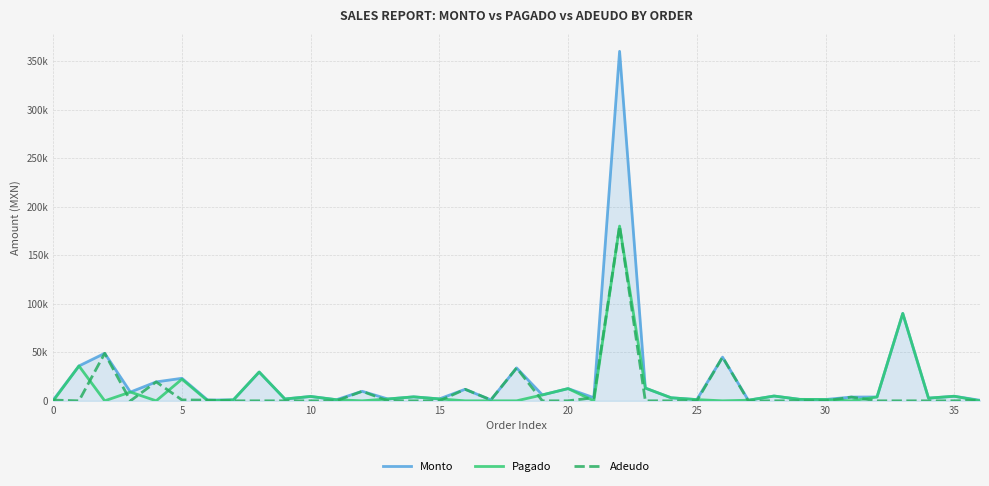

Is this an area chart (filled region under the line)?

Yes